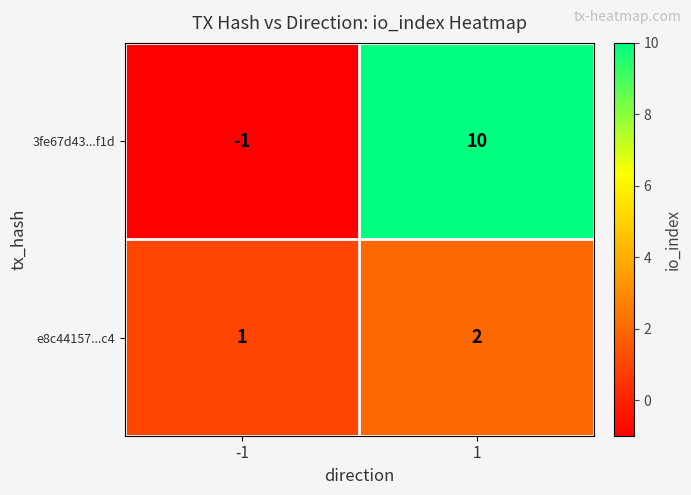

The value of 3fe67d43...f1d at 1 is 10. True or false?

True